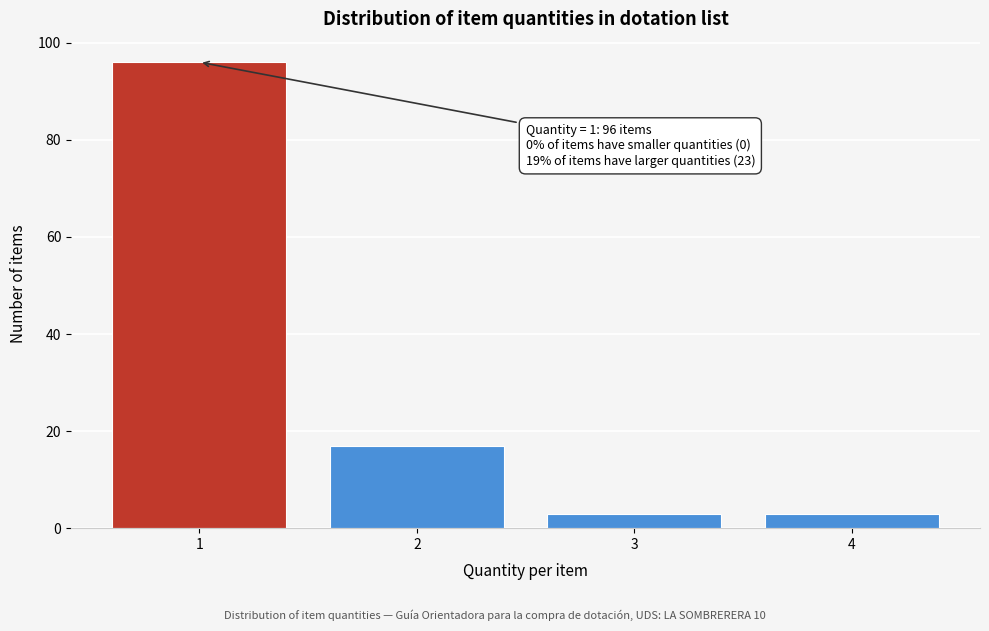

Reading right to left, what are all the values shown in this chart?

4=3	3=3	2=17	1=96